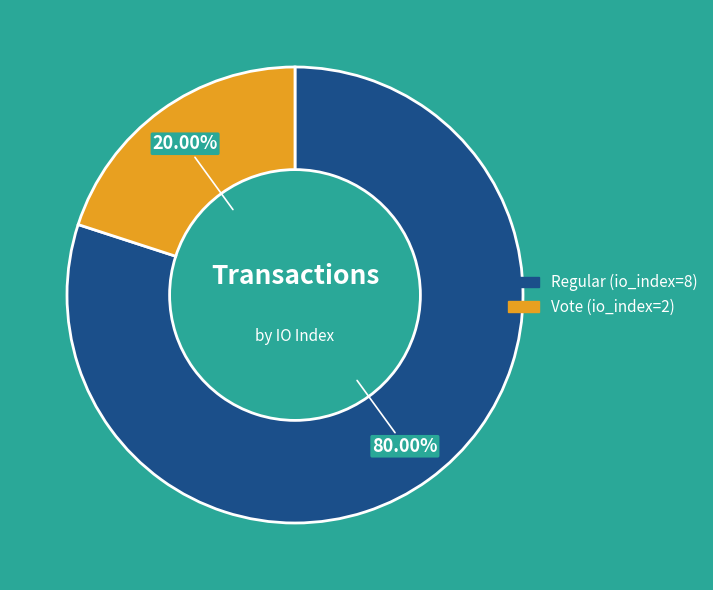

What is the largest slice in the pie chart?

Regular (io_index=8)